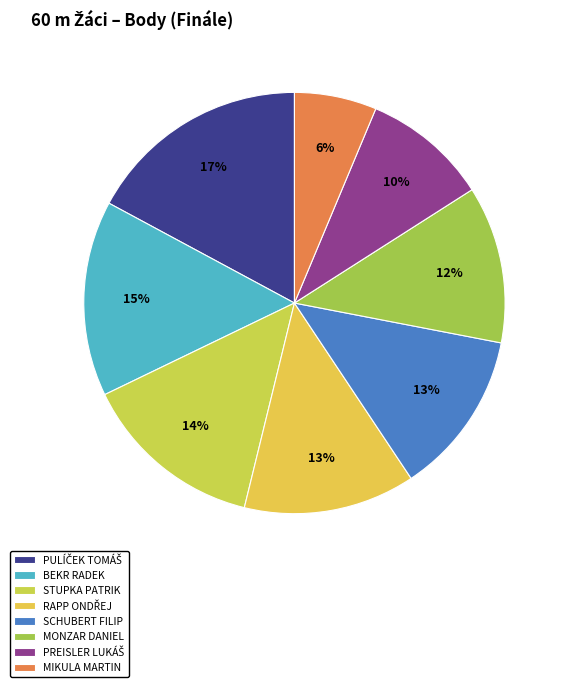

How many slices are in this pie chart?

8